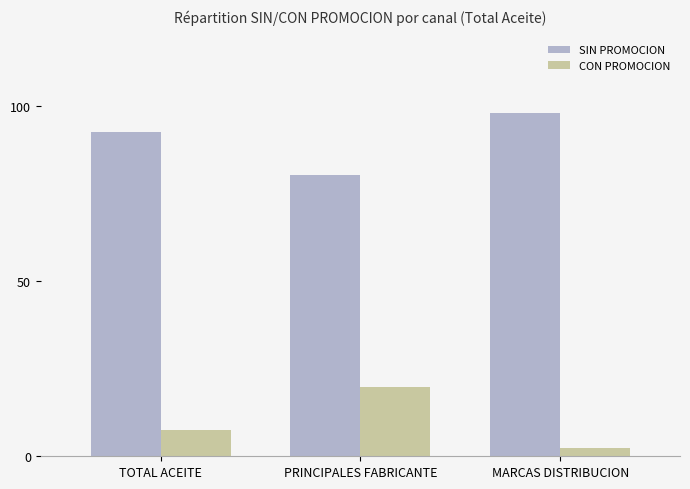

Does the chart contain stacked bars?

No